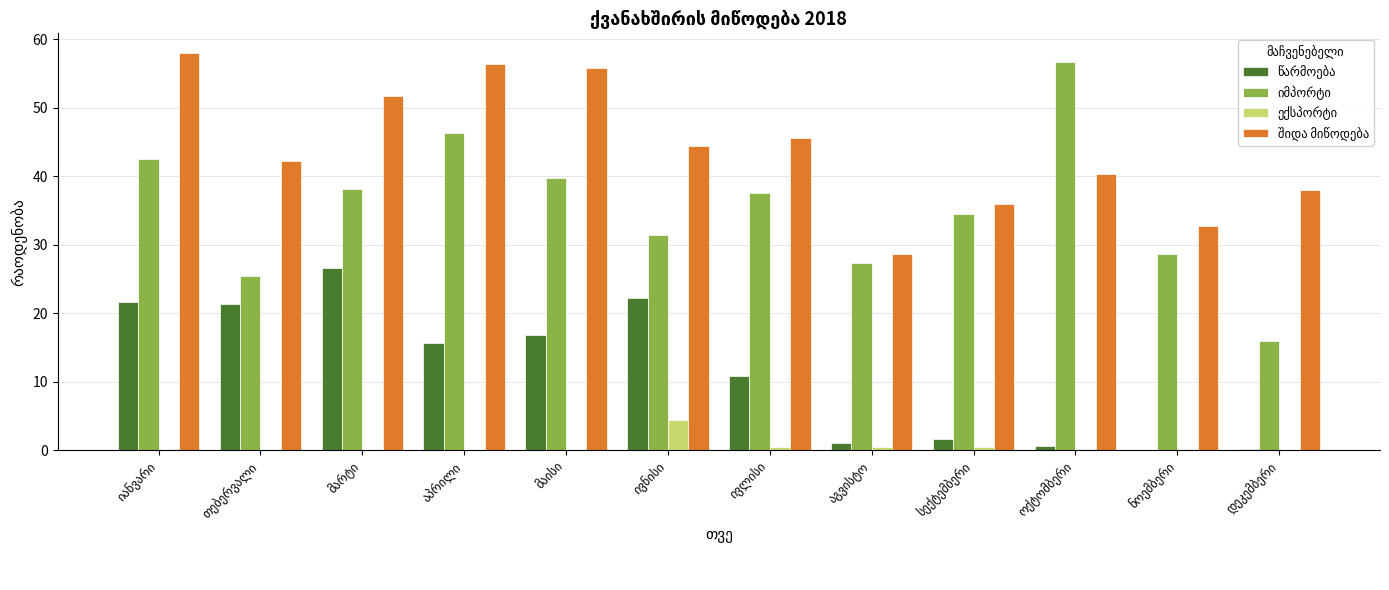

How many series are shown in this chart?

4